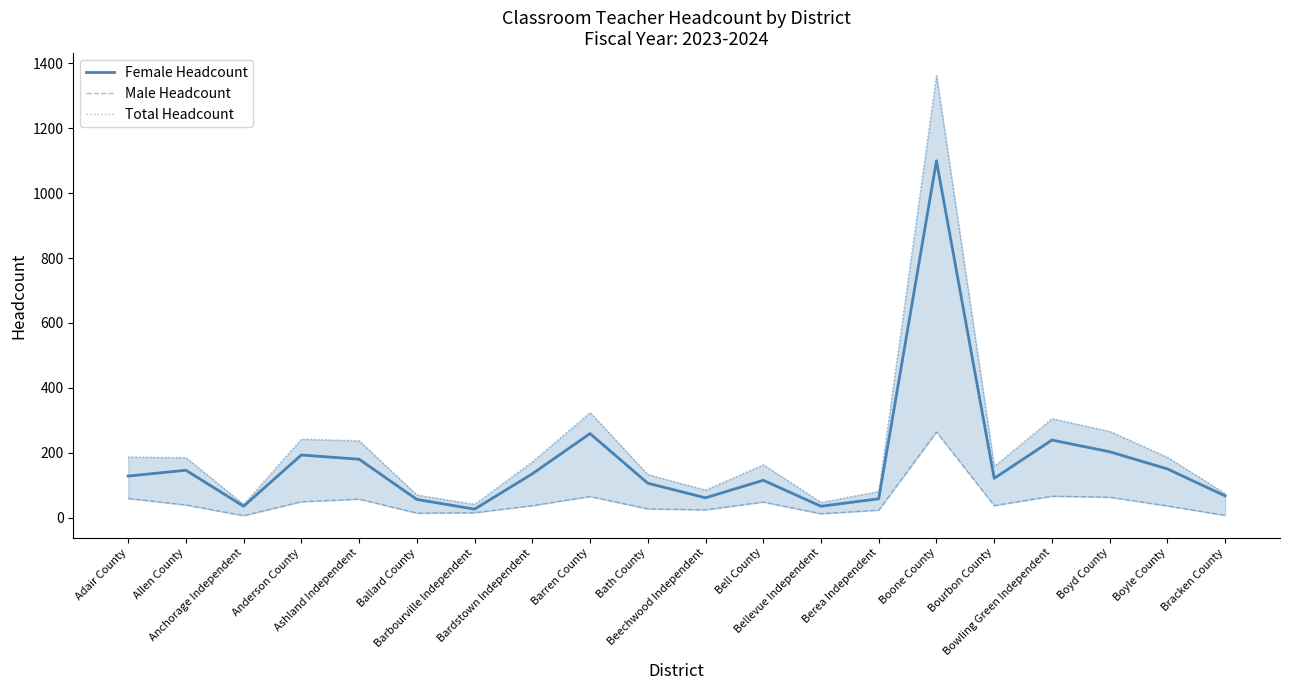

At which label does Total Headcount reach its peak?

Boone County